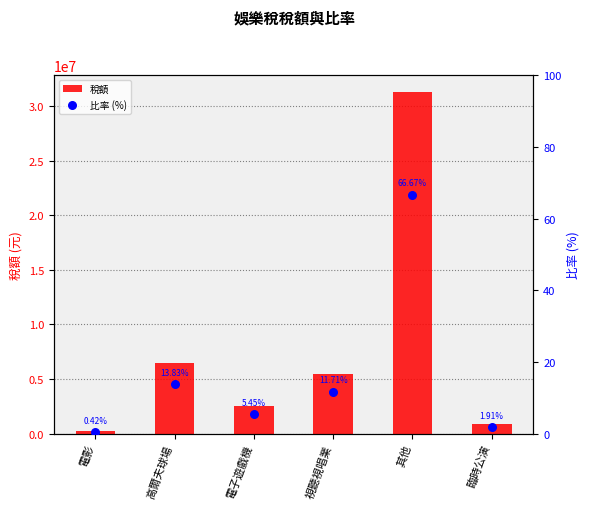

Which series has the largest Y range (max minus min)?

稅額